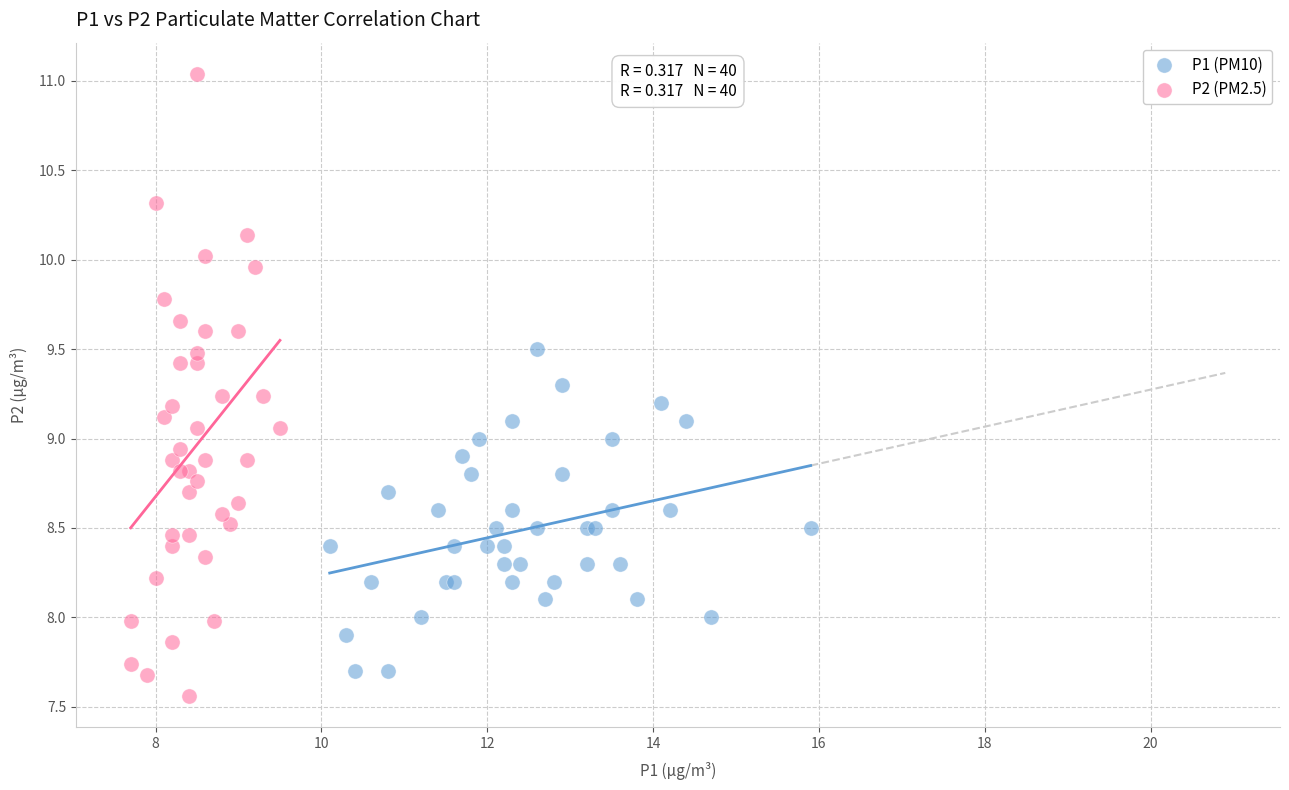

Which series has the widest spread of Y values?

P2 (PM2.5)